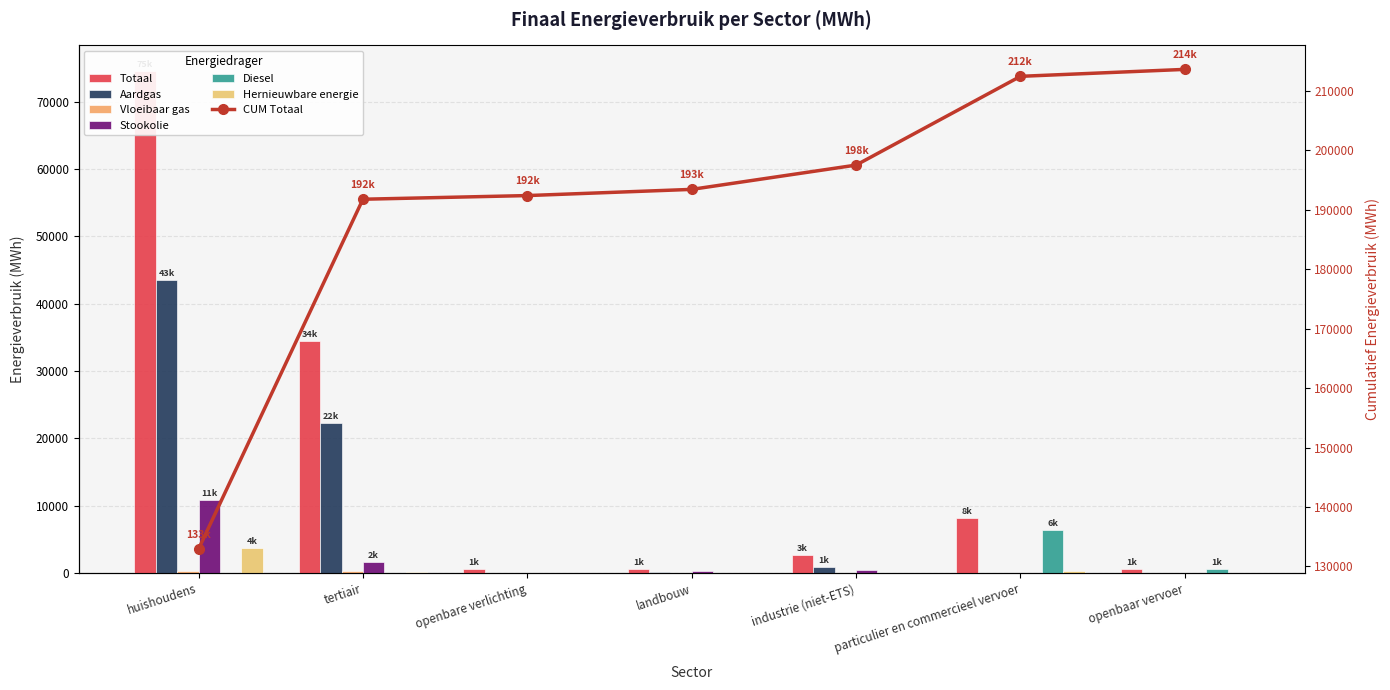

What is the label of the 5th bar from the left?

industrie (niet-ETS)